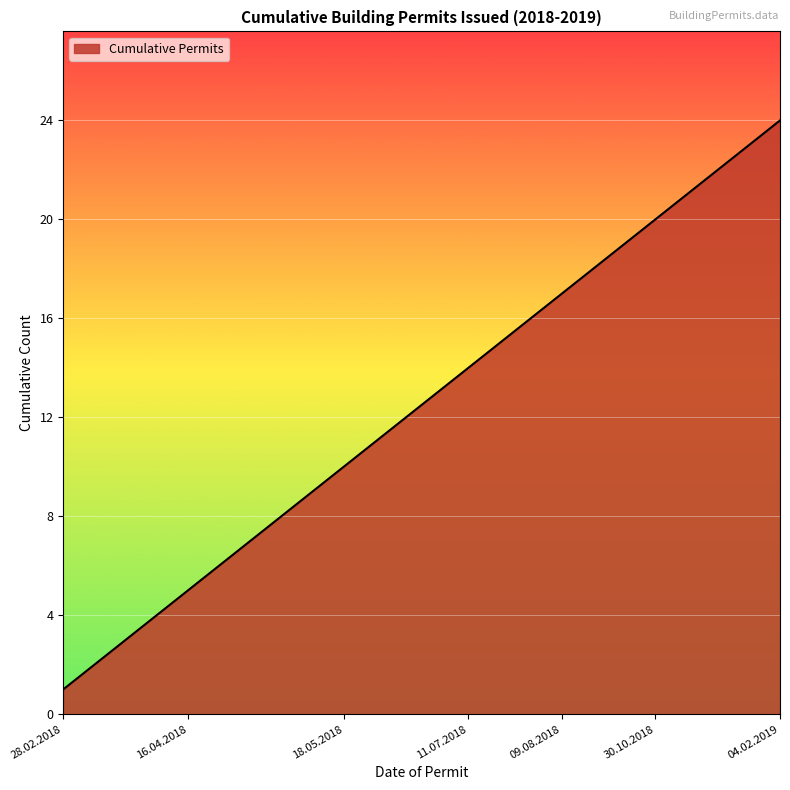

Reading left to right, list all the values displayed in this chart.

1	2	3	4	5	6	7	8	9	10	11	12	13	14	15	16	17	18	19	20	21	22	23	24